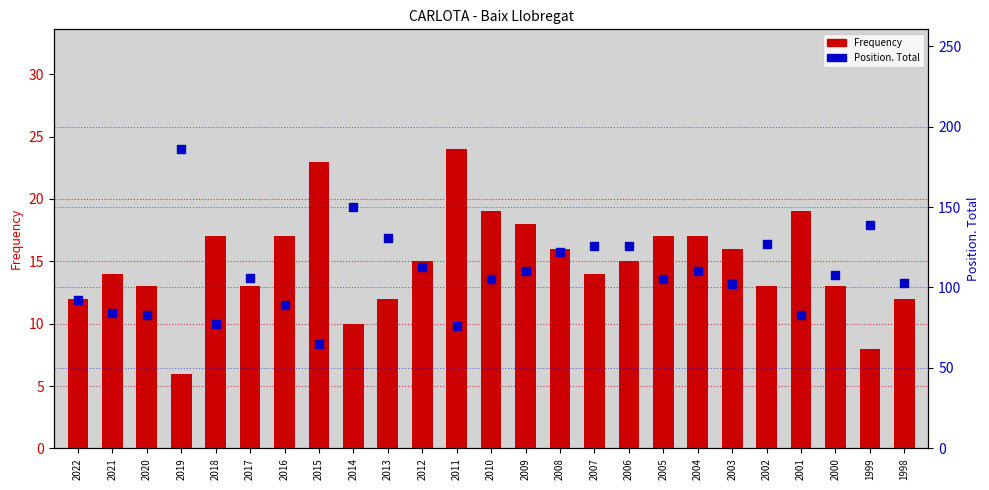

At how many categories does at least one series exceed 109?

11